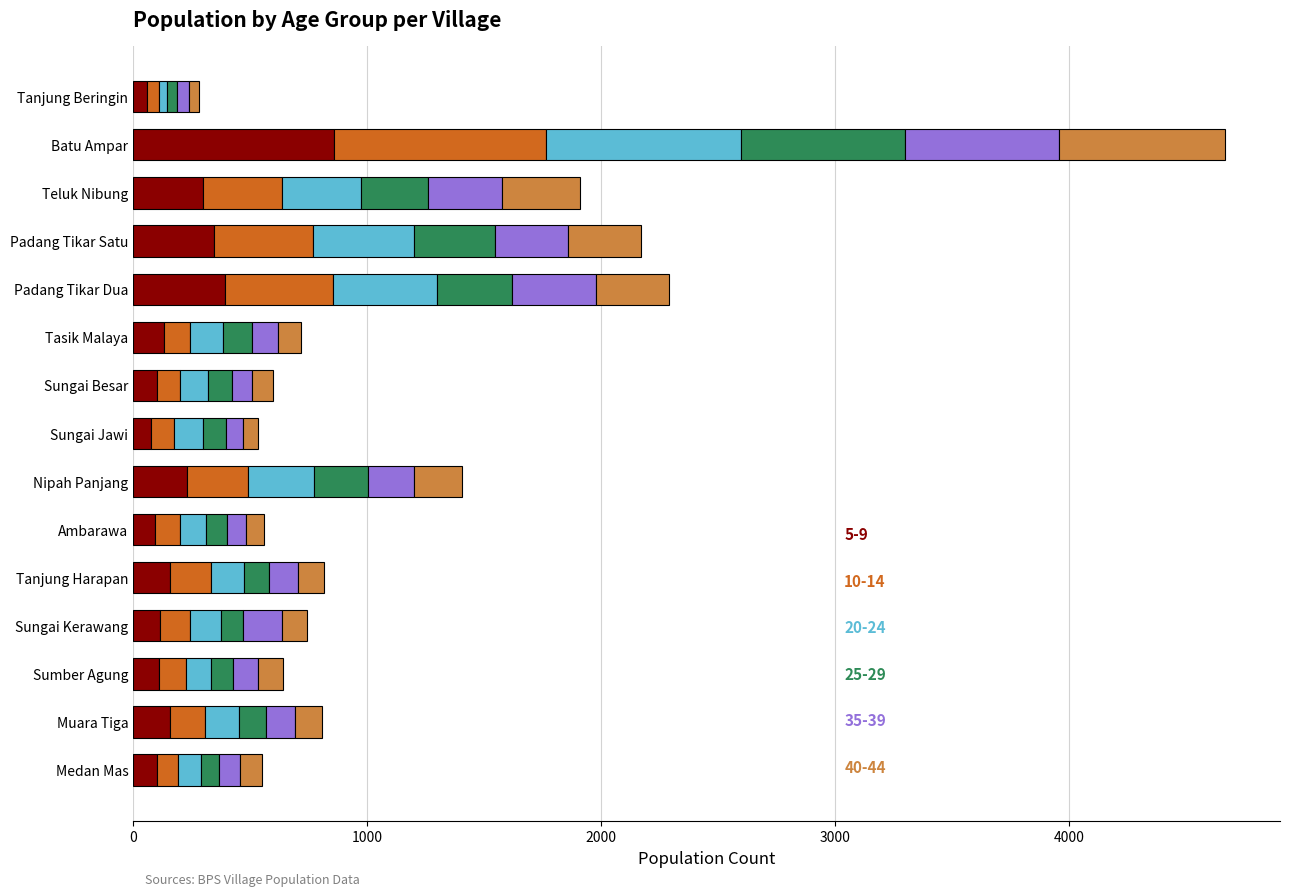

At which category is the sum across all series the highest?

Batu Ampar